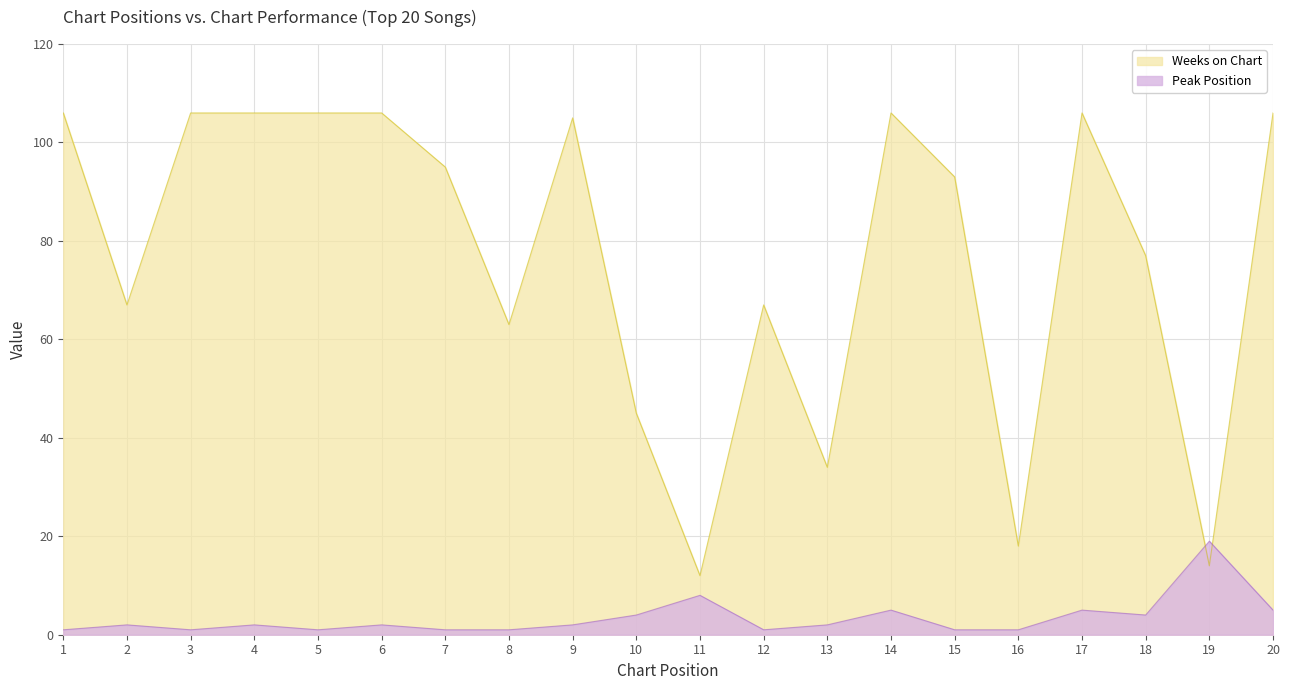

At which category does the chart reach its minimum across all series?

1